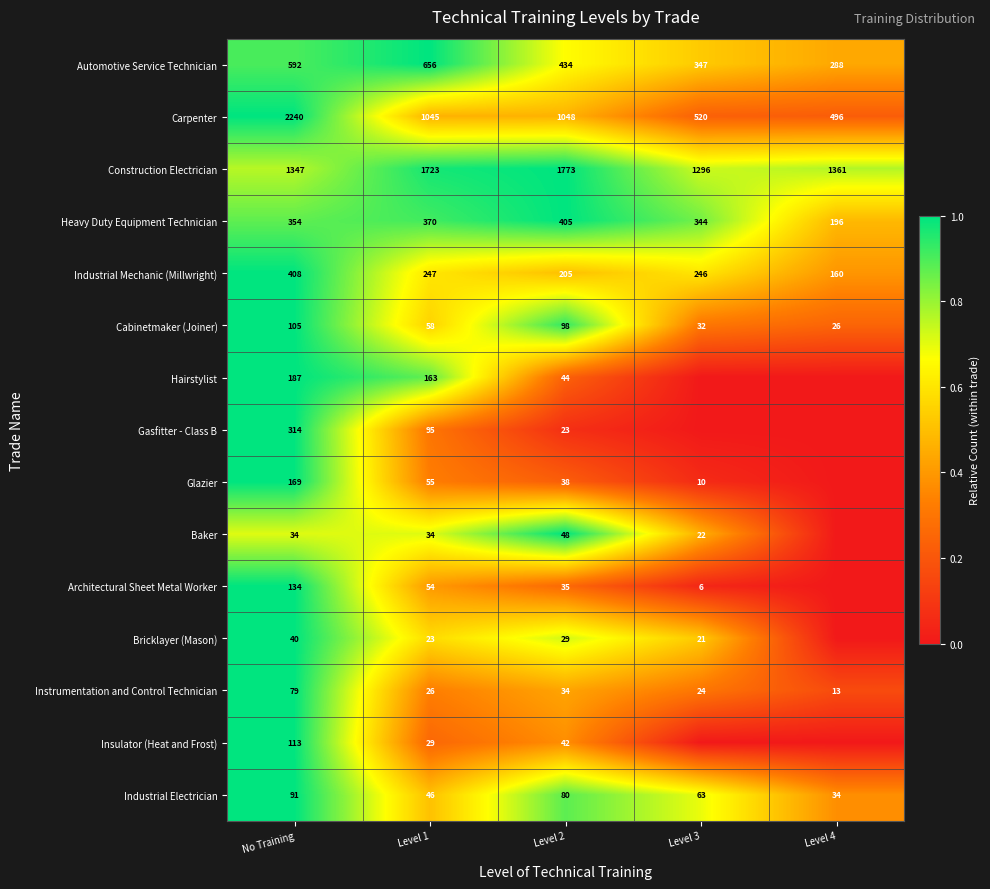

The Gasfitter - Class B series shows 314 at No Training. True or false?

True